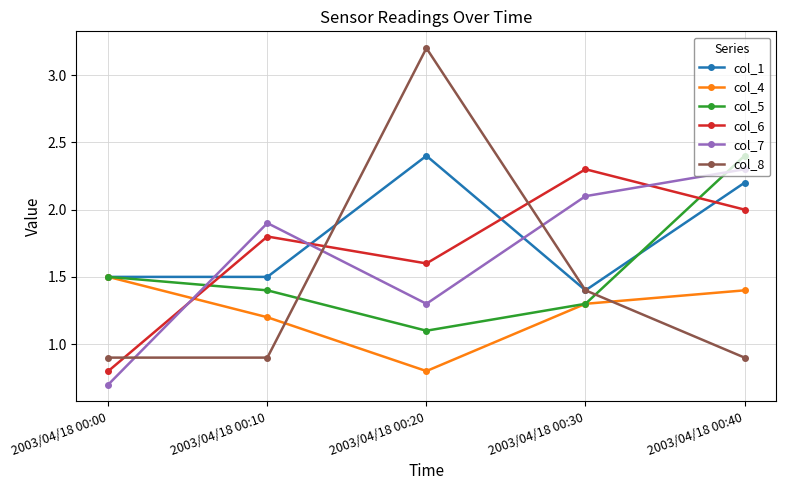

Which category has the lowest value in the col_7 series?

2003/04/18 00:00